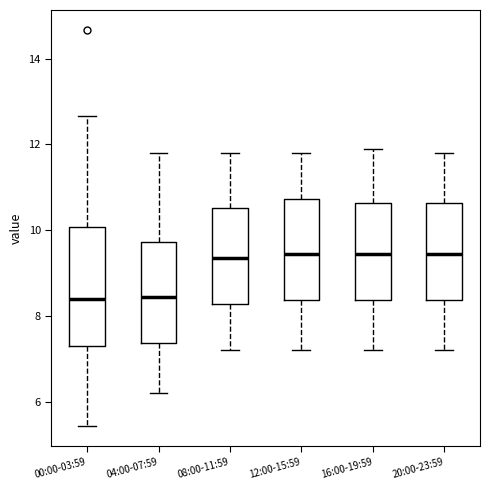

Reading left to right, read every box against the y-axis: the position of its median line, the range the box covers, and the ends of its whiskers. The values are not printed on the chart, so give them approximately, as read against the axis.

00:00-03:59: median 8.4, box 7.4 to 10.0, whiskers 5.4 to 12.6
04:00-07:59: median 8.4, box 7.4 to 9.8, whiskers 6.2 to 11.8
08:00-11:59: median 9.4, box 8.2 to 10.6, whiskers 7.2 to 11.8
12:00-15:59: median 9.4, box 8.4 to 10.8, whiskers 7.2 to 11.8
16:00-19:59: median 9.4, box 8.4 to 10.6, whiskers 7.2 to 12.0
20:00-23:59: median 9.4, box 8.4 to 10.6, whiskers 7.2 to 11.8